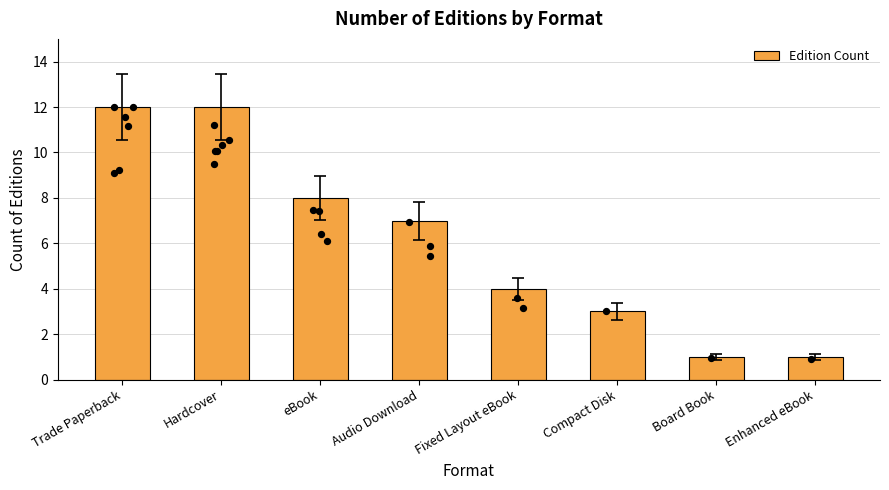

What is the change in value from eBook to Fixed Layout eBook?

-4